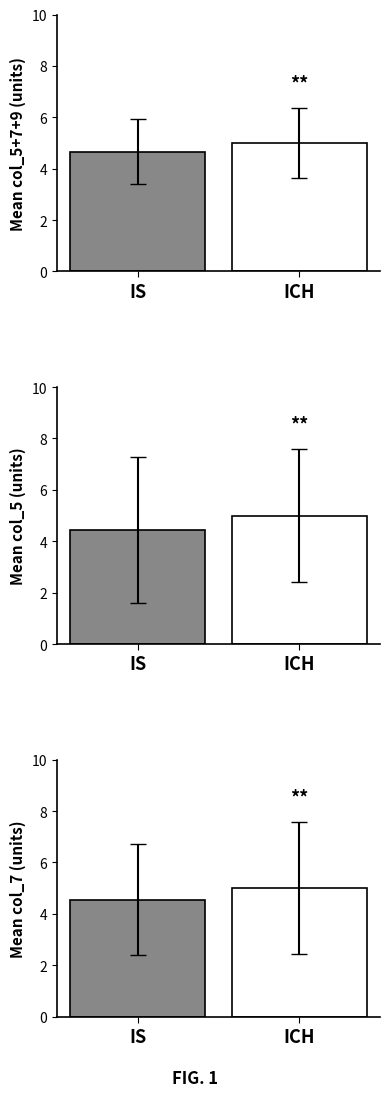

What is the change in value from IS to ICH?

+0.4